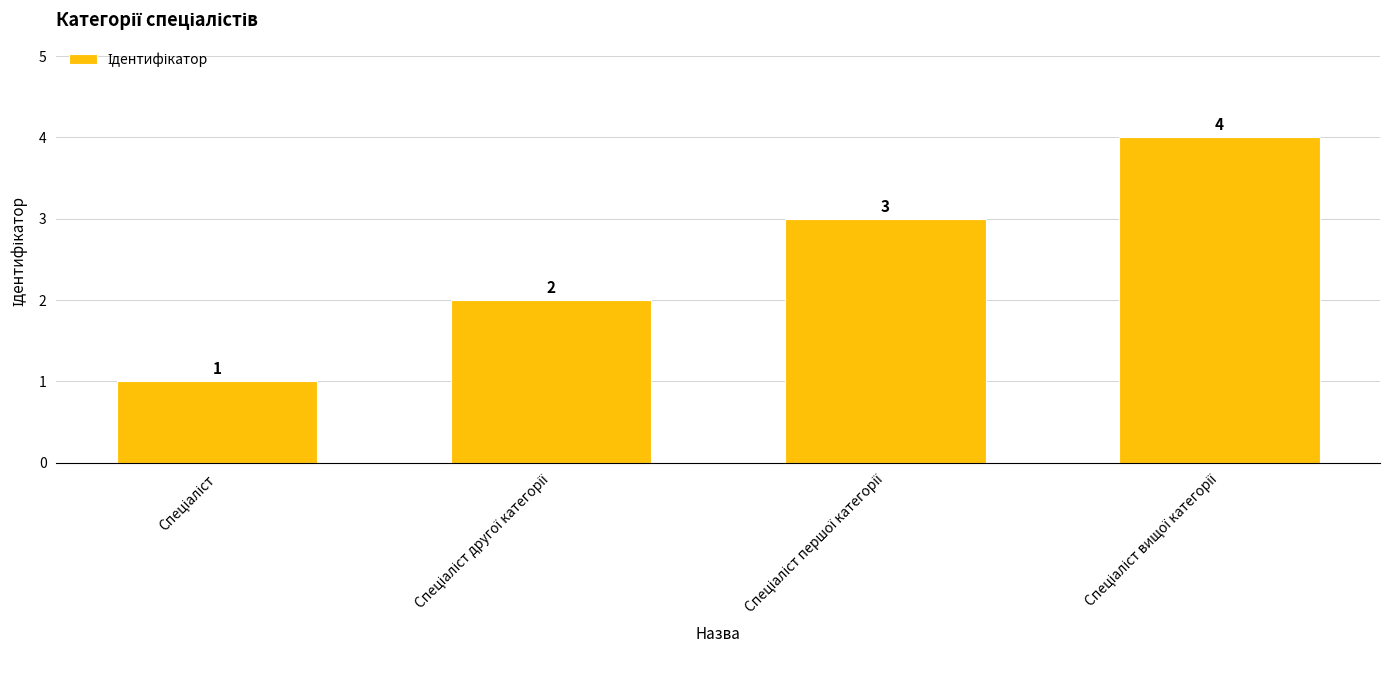

Count the values in the range 2 to 4.

3